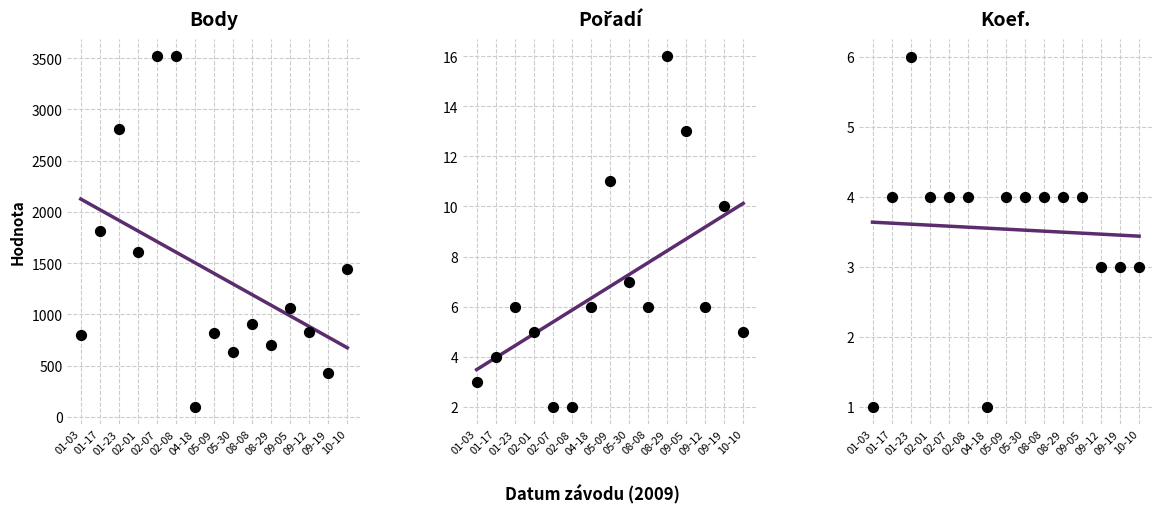

Which series contains the lowest Y value?

Koef.